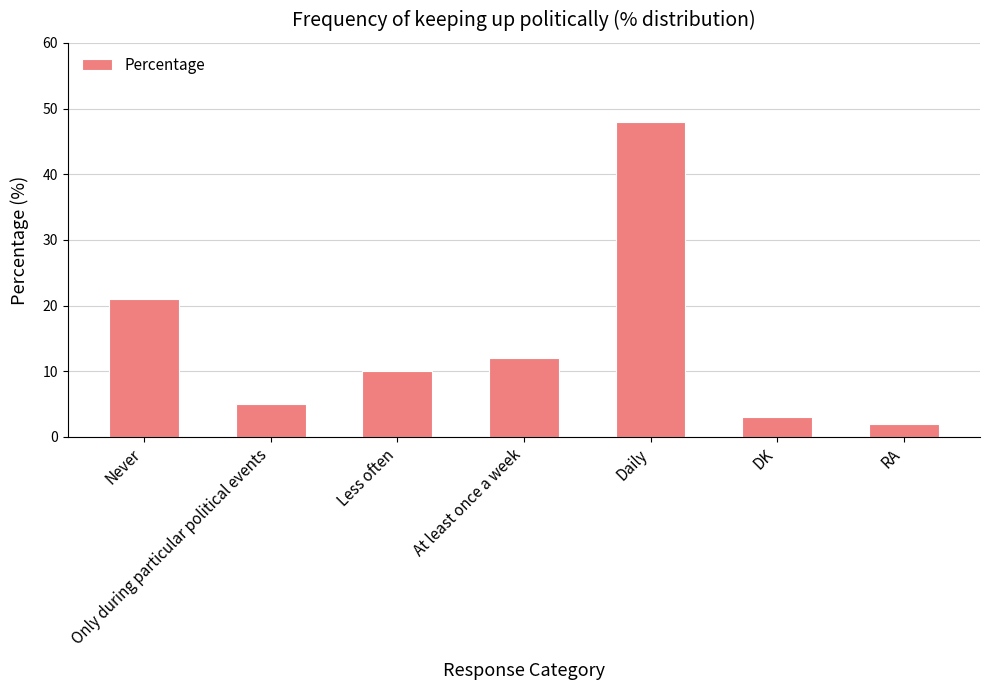

Rank the categories by value from lowest to highest.

RA, DK, Only during particular political events, Less often, At least once a week, Never, Daily